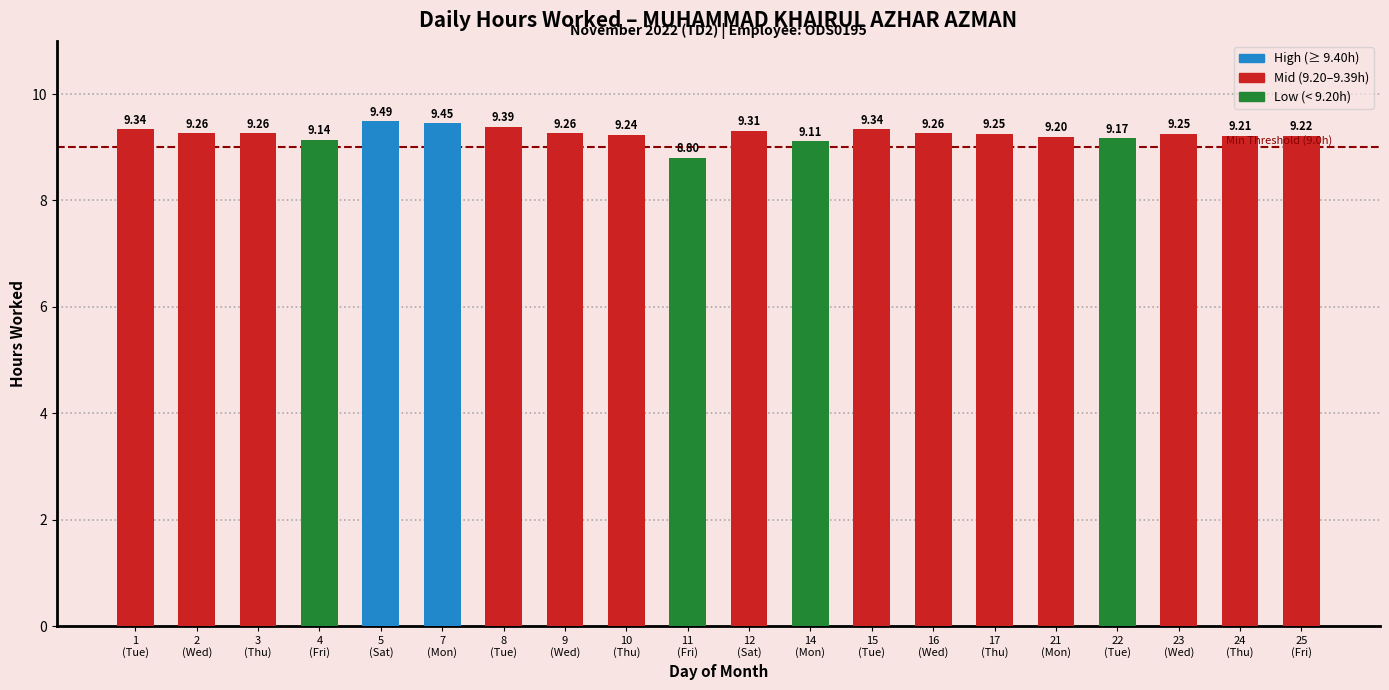

What is the smallest value displayed?

8.8